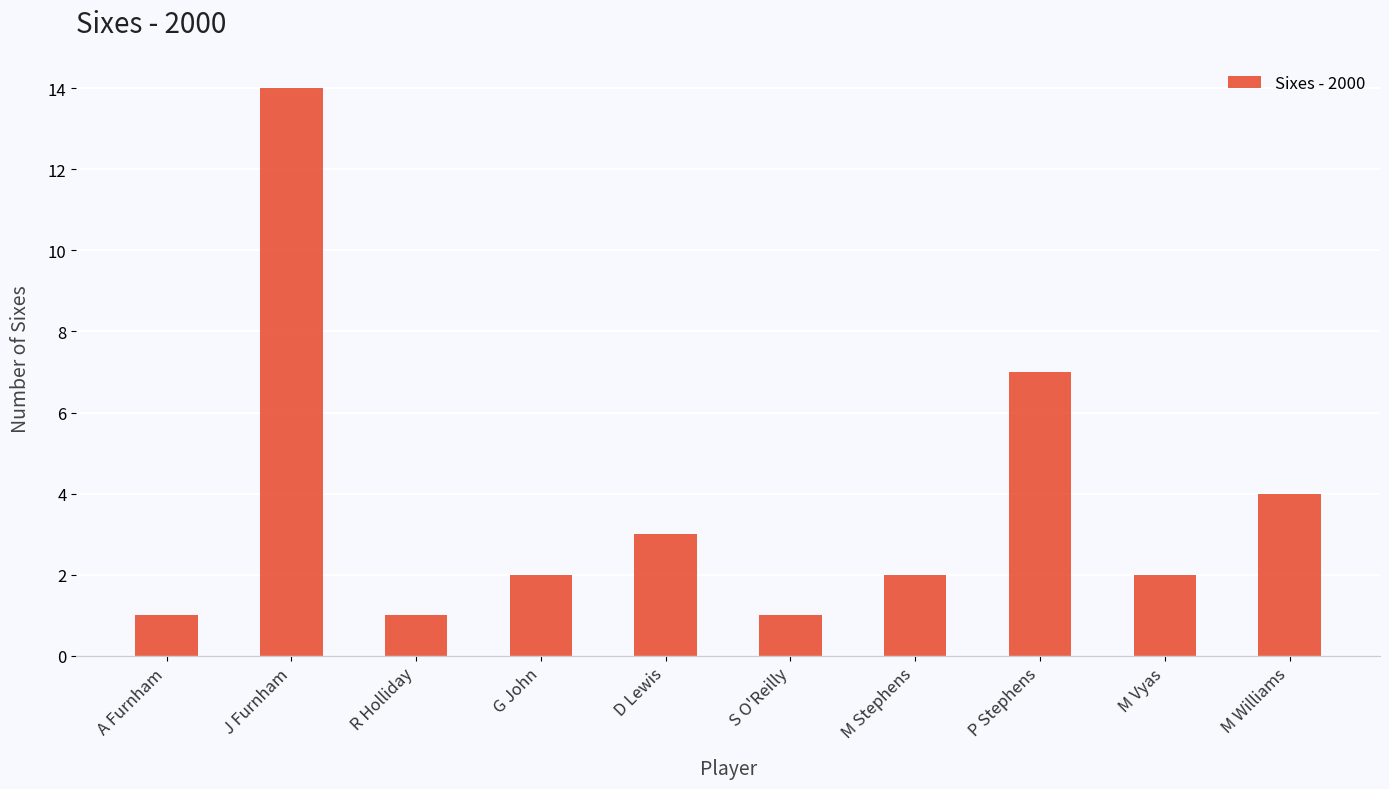

Count the number of categories in the chart.

10